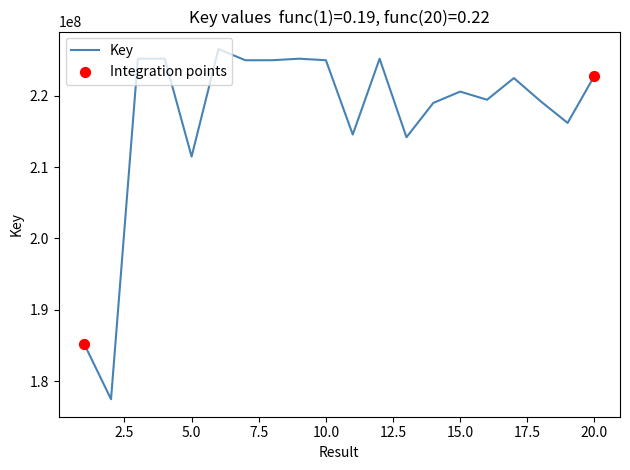

What is the maximum value shown in the chart?

226529478